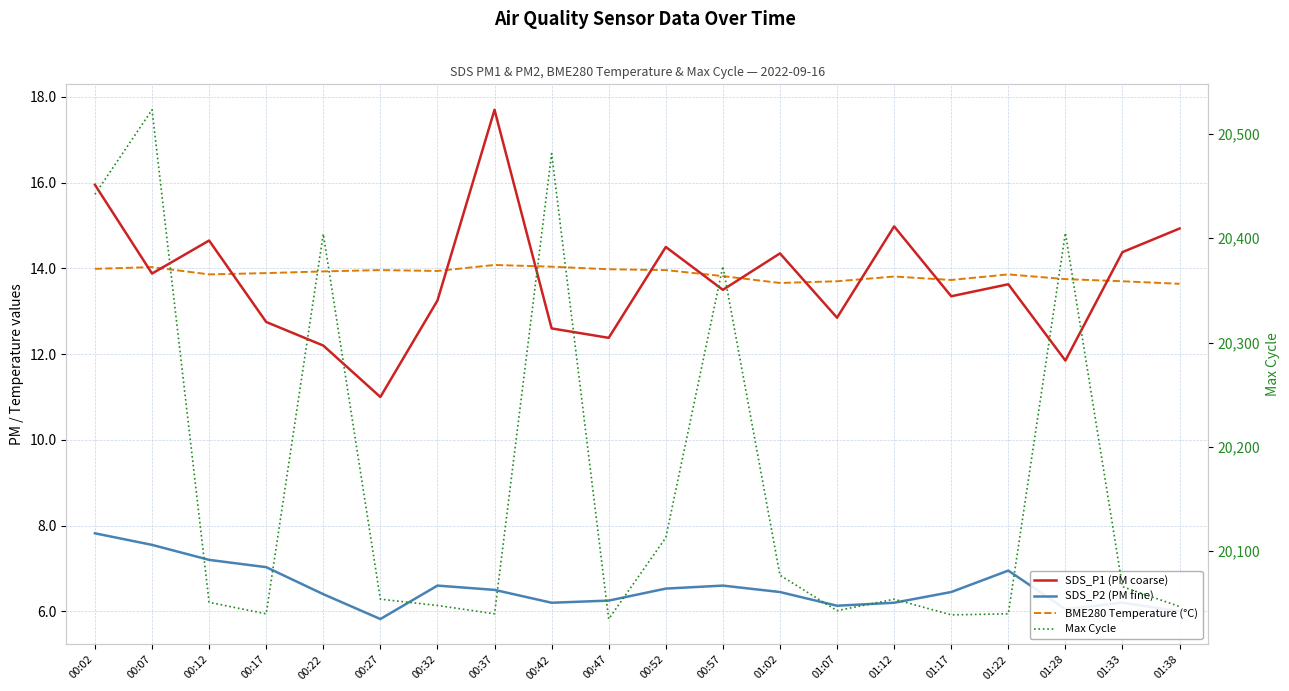

What is the total value across all series at 01:33?

20100.3